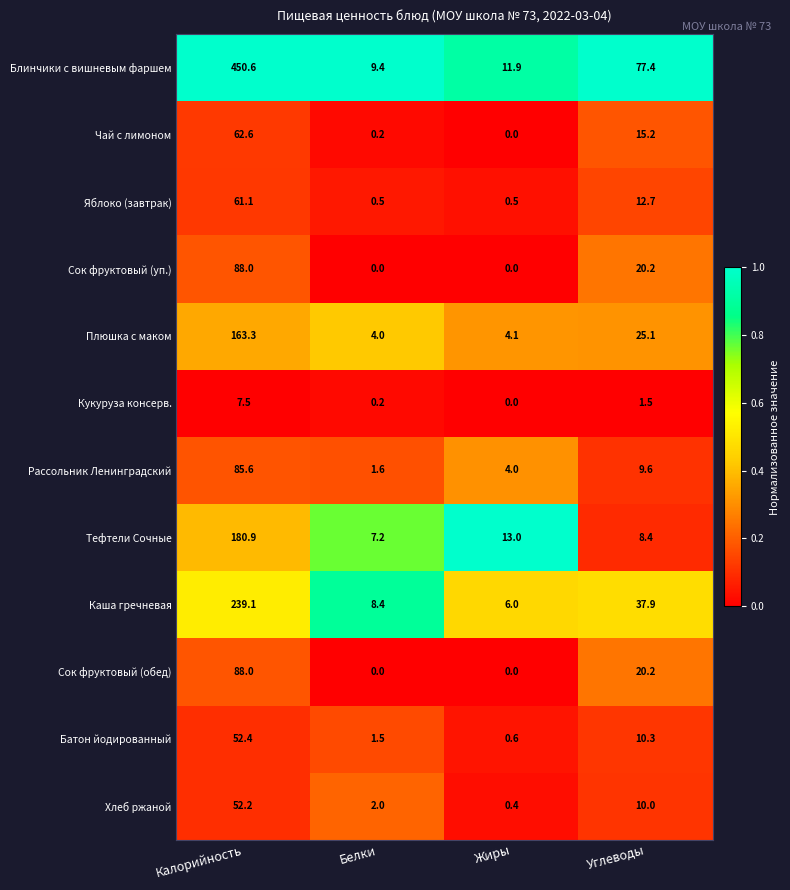

What is the average value of the Хлеб ржаной series?

16.2